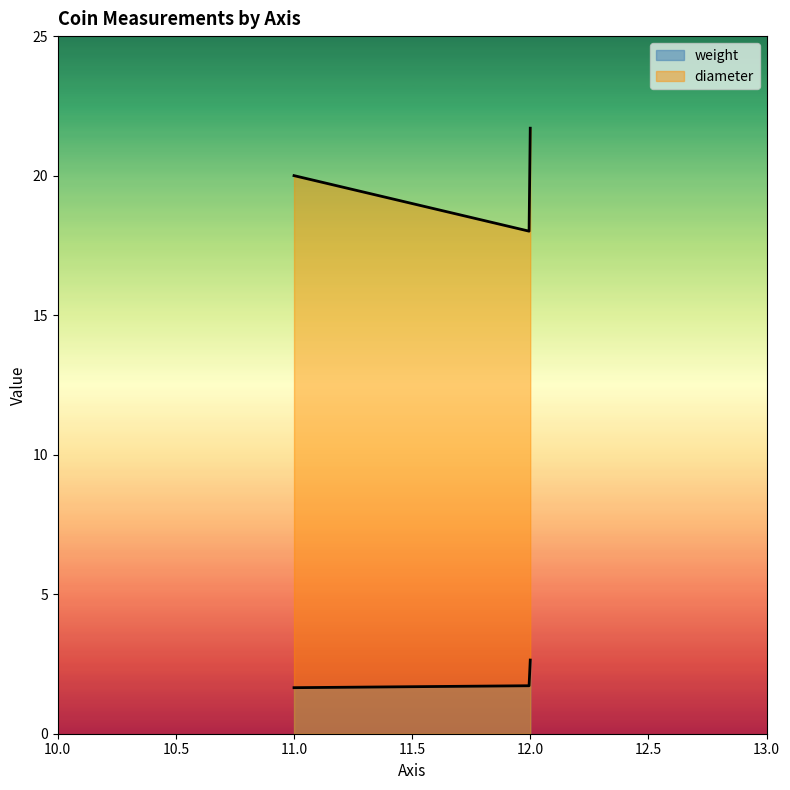

Is the value of diameter at 12 greater than the value of weight at 12?

Yes